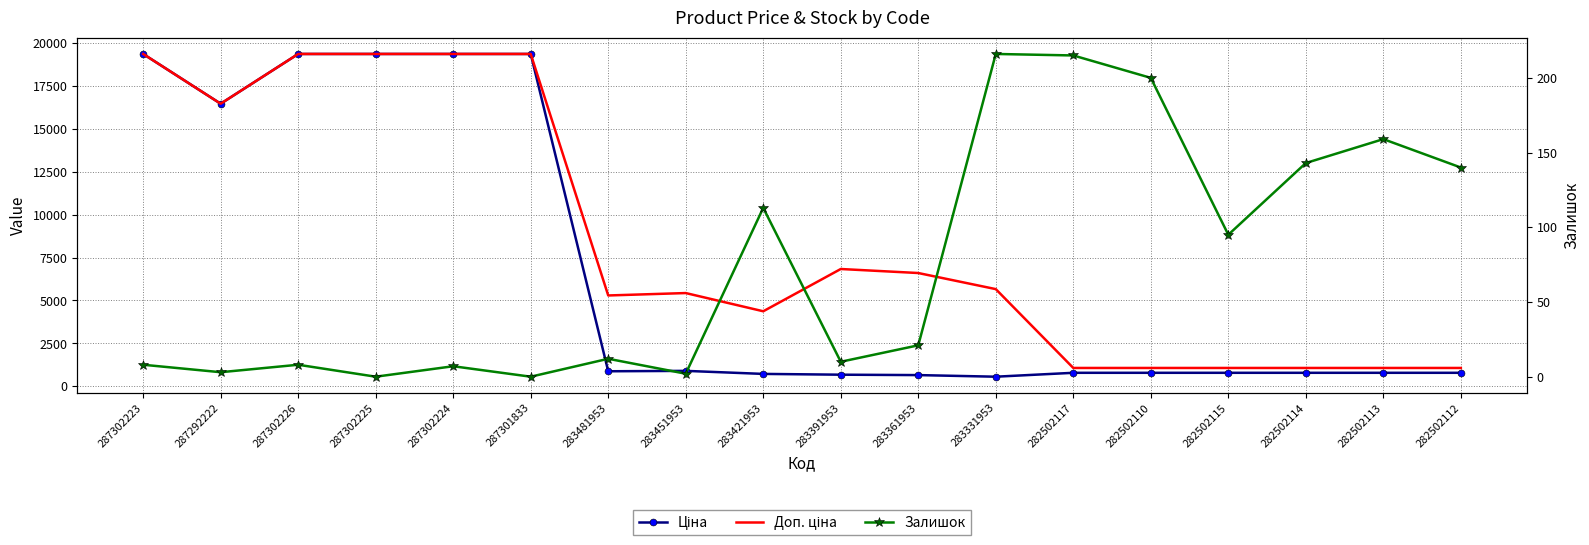

List the series in order of their peak value, lowest first.

Залишок, Ціна, Доп. ціна